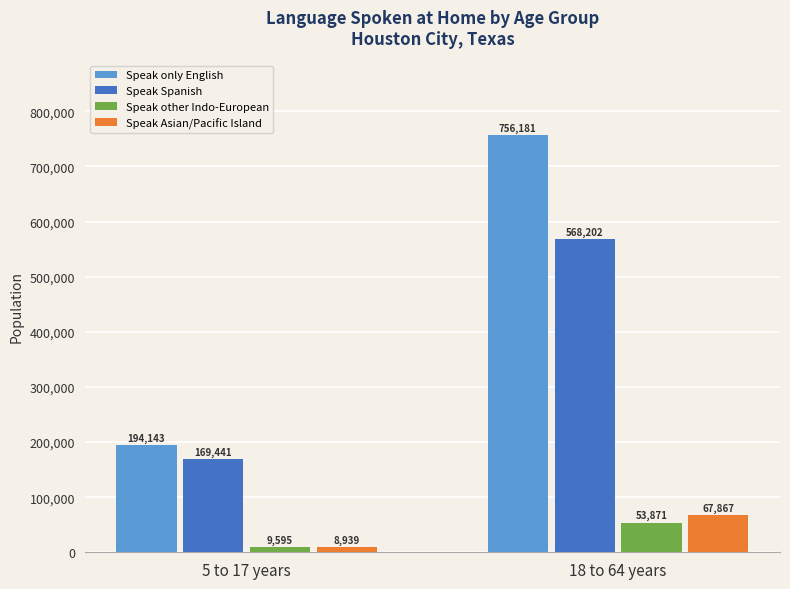

The Speak Asian/Pacific Island series shows 67867 at 18 to 64 years. True or false?

True